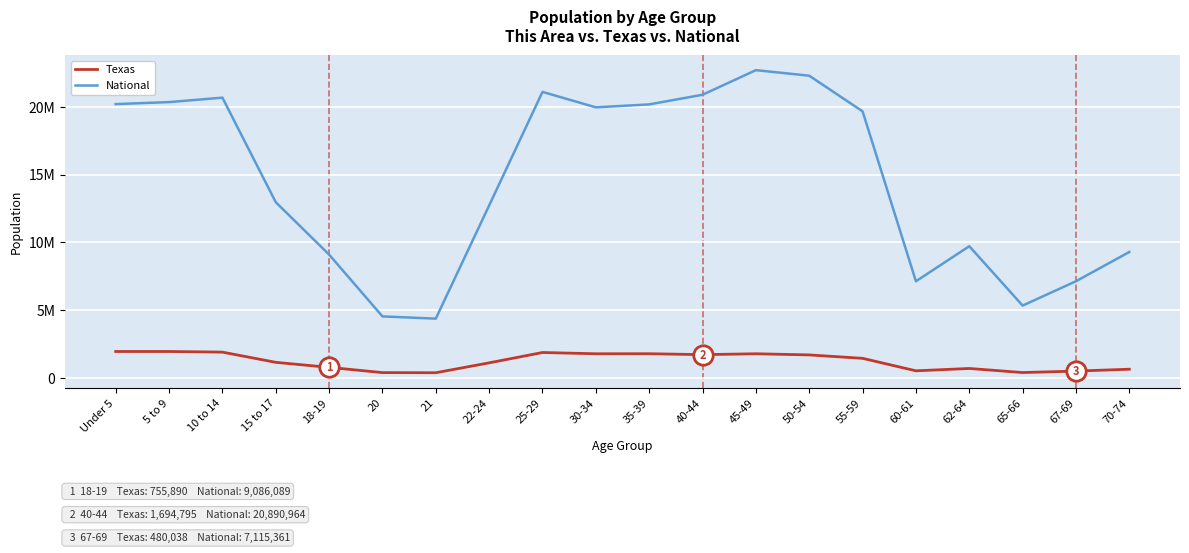

Is this an area chart (filled region under the line)?

No